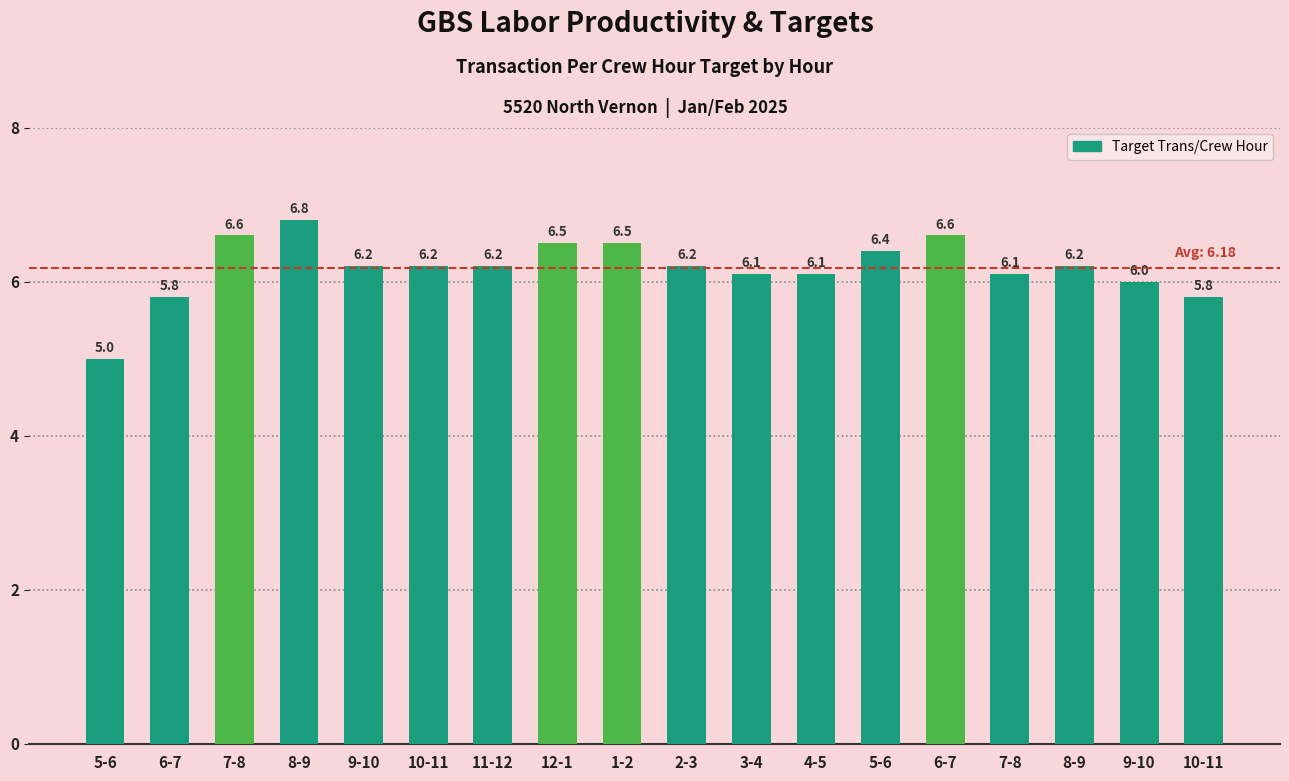

Is it true that the value at 4-5 is 6.1?

True